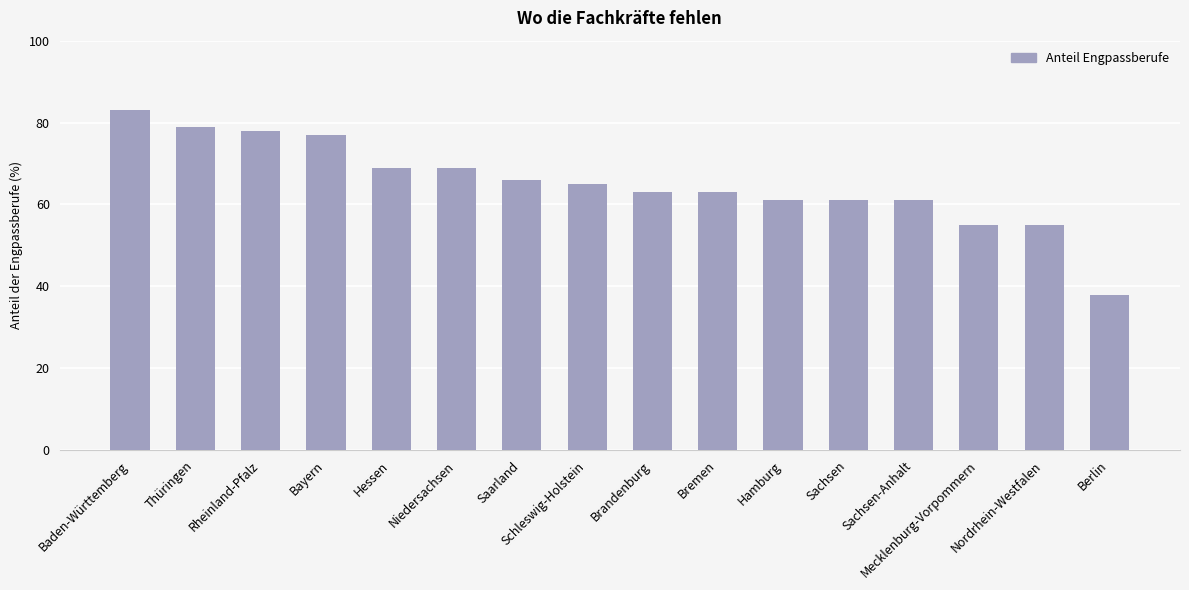

What is the approximate value at Mecklenburg-Vorpommern, to the nearest 10?

60